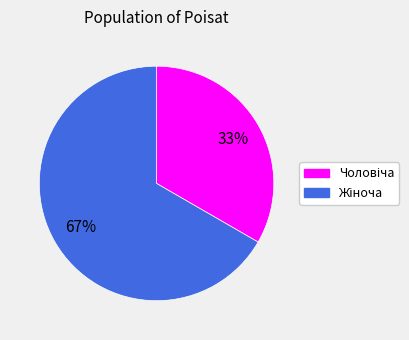

To the nearest percent, what is the average slice percentage?

50%